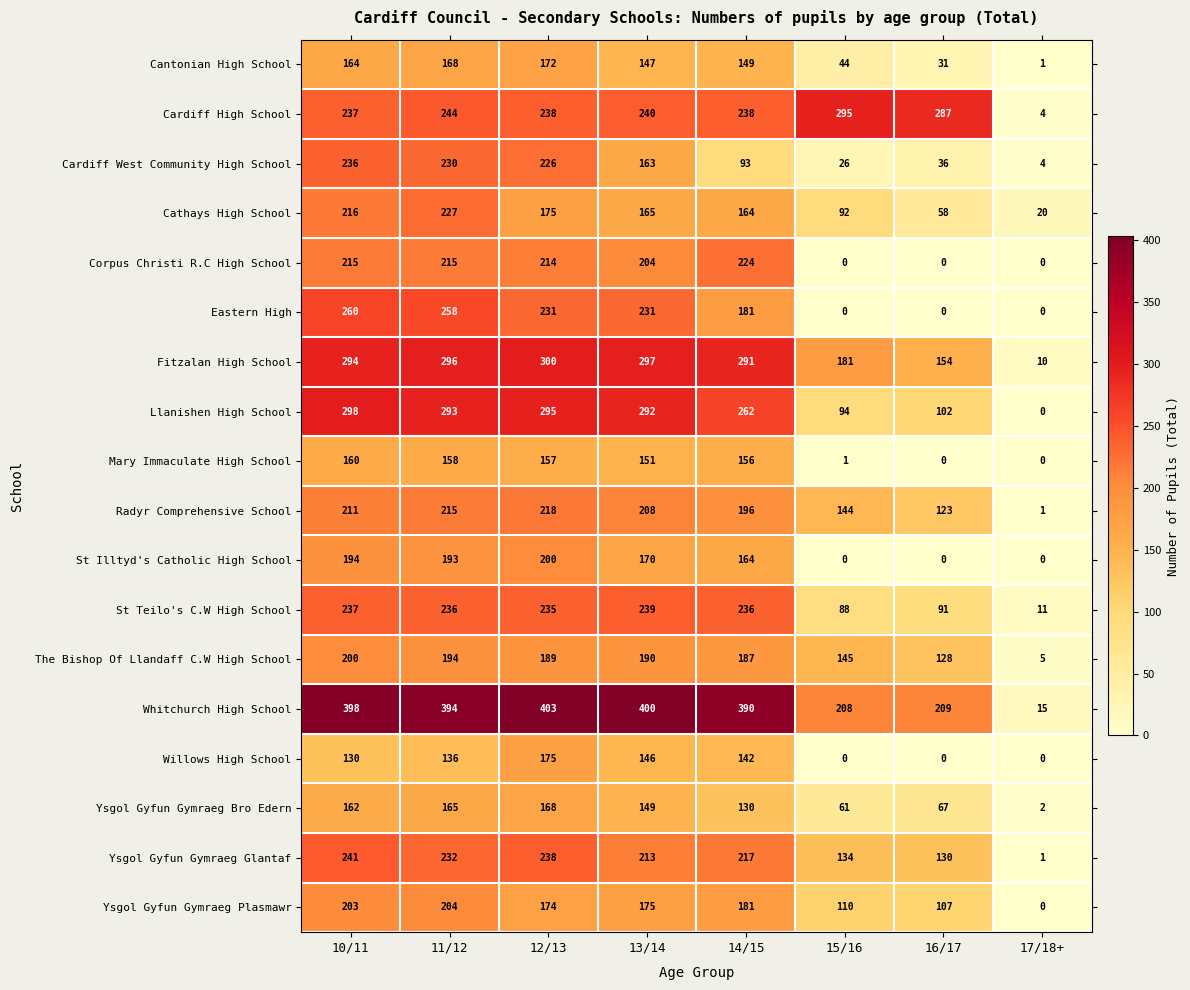

Rank the categories by Ysgol Gyfun Gymraeg Bro Edern value from highest to lowest.

12/13, 11/12, 10/11, 13/14, 14/15, 16/17, 15/16, 17/18+